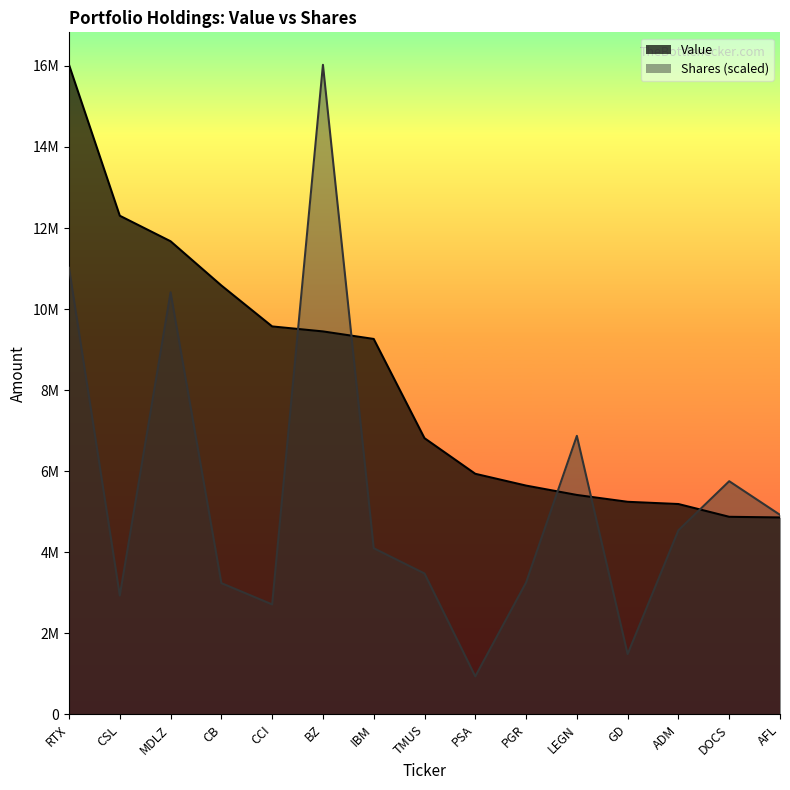

How many times do Shares and Value cross each other?

5